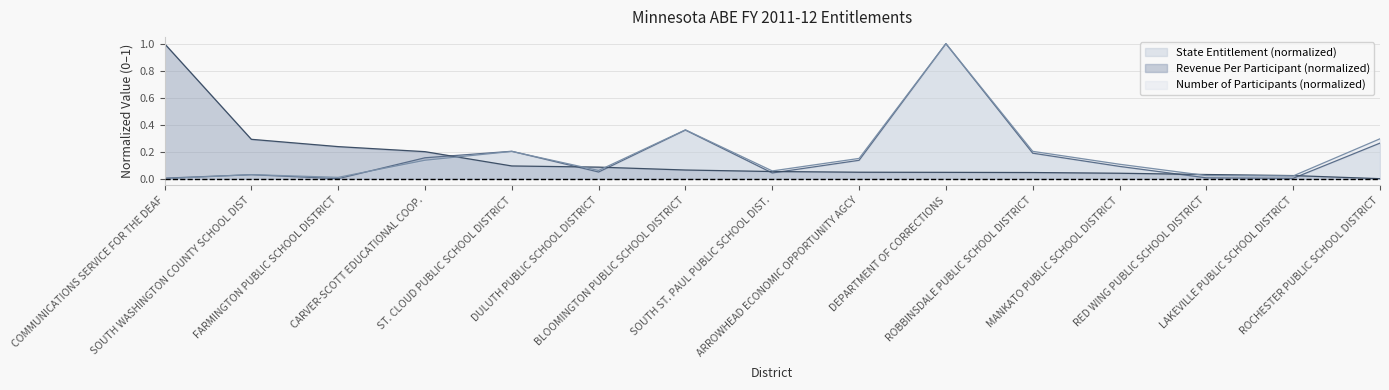

In Number of Participants, how many points are lower than both neighbors (excluding endpoints)?

4